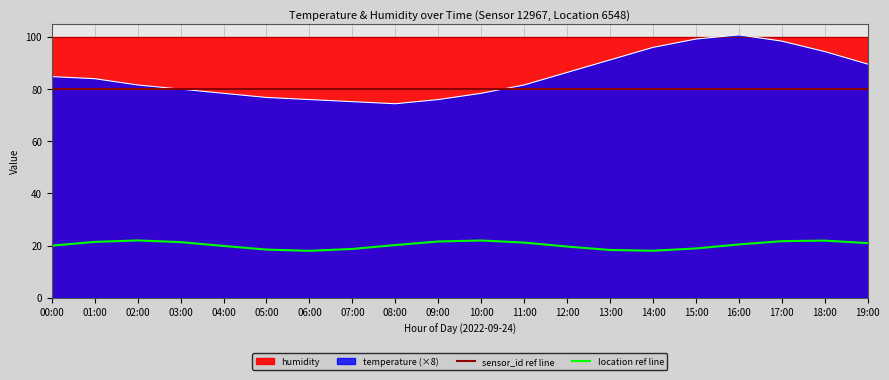

Rank the categories by location ref line value from lowest to highest.

06:00, 14:00, 13:00, 05:00, 07:00, 15:00, 12:00, 04:00, 00:00, 08:00, 16:00, 19:00, 11:00, 03:00, 01:00, 09:00, 17:00, 18:00, 10:00, 02:00